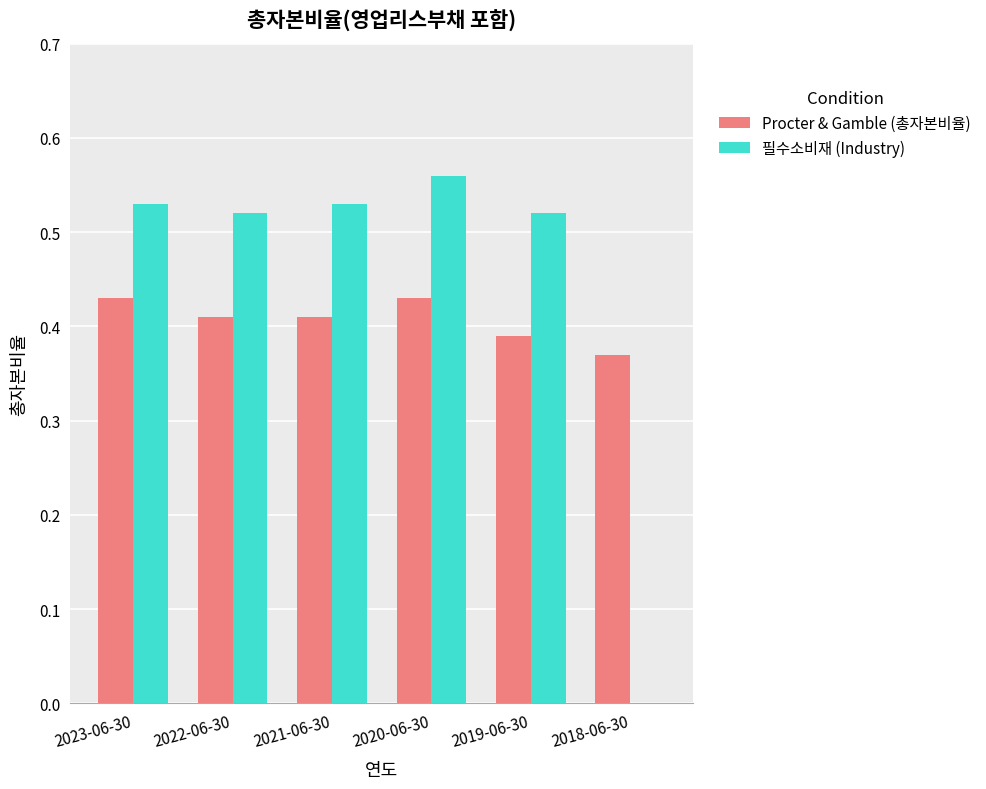

Which series has the largest total across all categories?

필수소비재 (Industry)